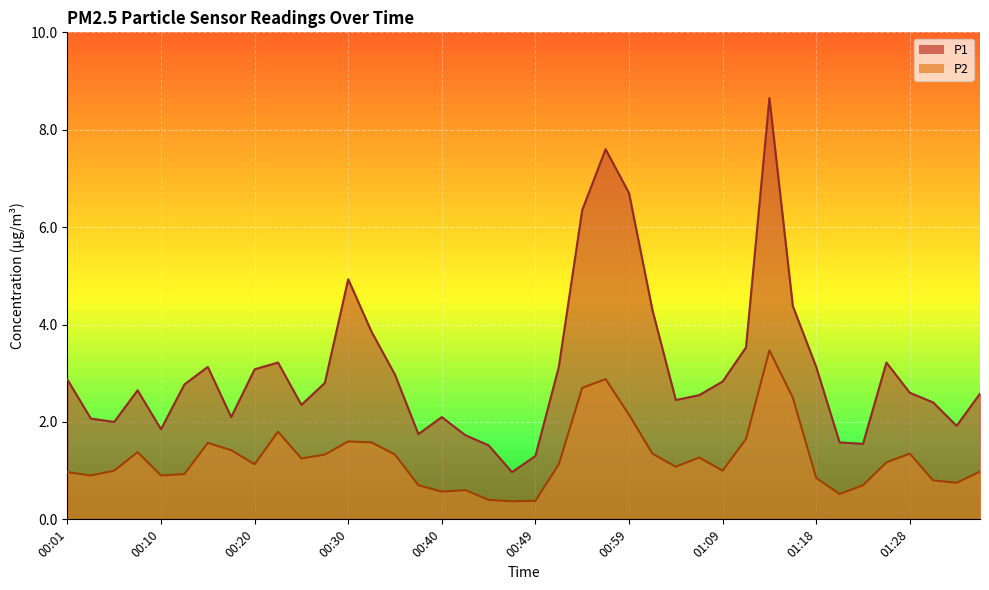

True or false: P2 and P1 intersect in this chart.

False